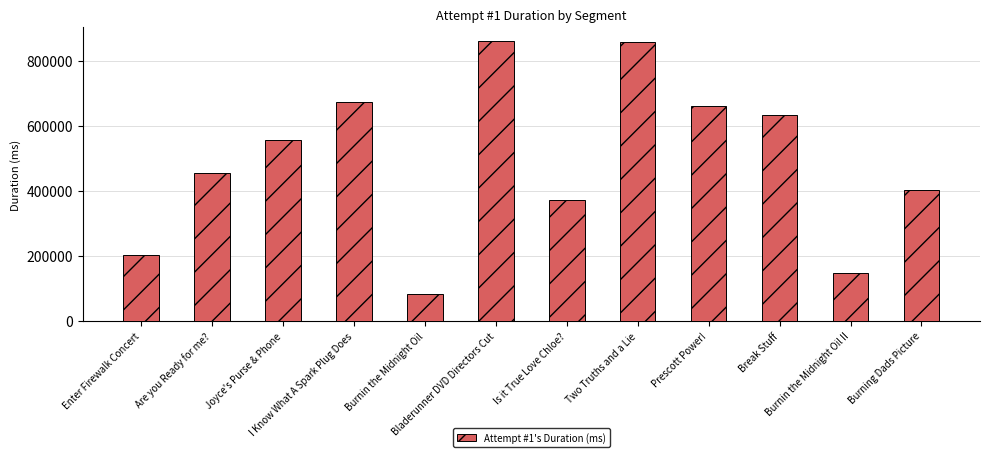

How many bars are there in total?

12